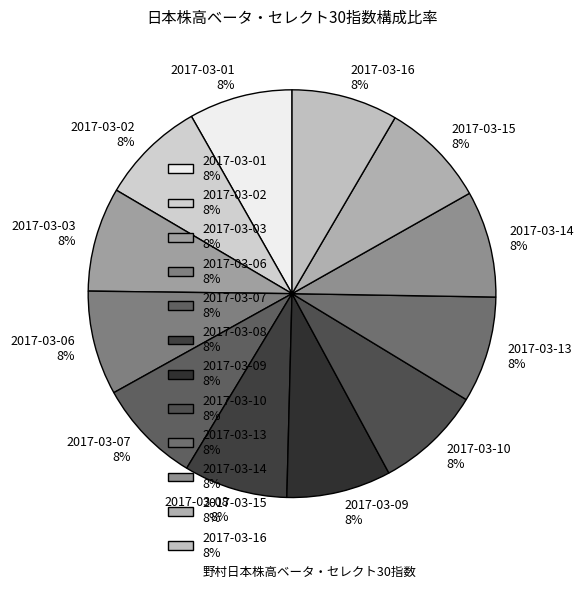

What percentage is the 2017-03-15 slice, to the nearest percent?

8%